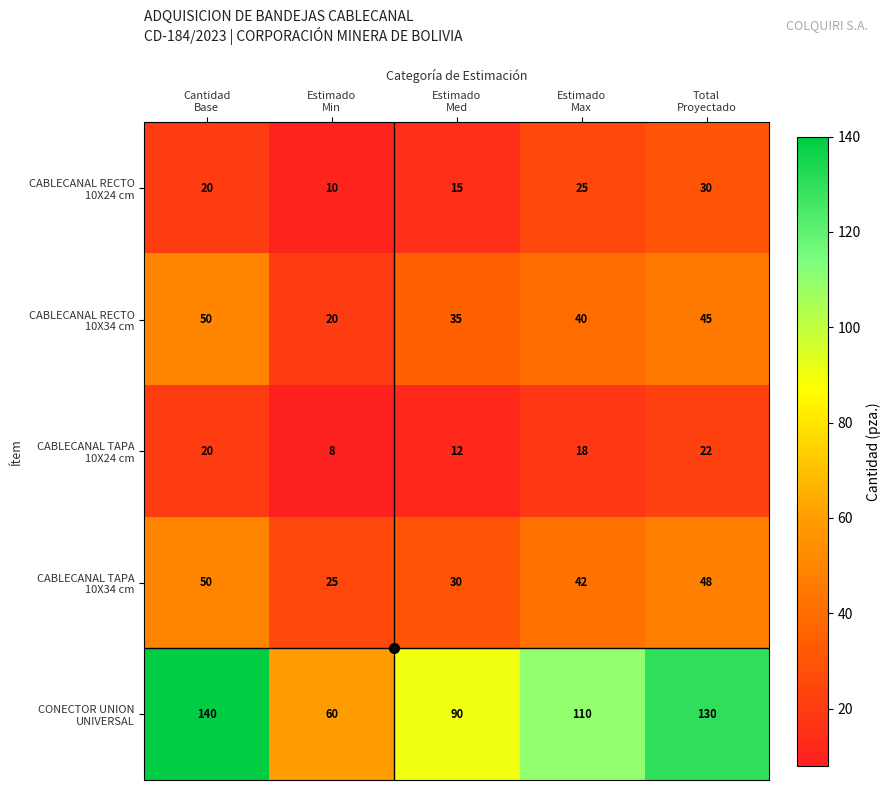

What is the minimum value shown in the chart?

8